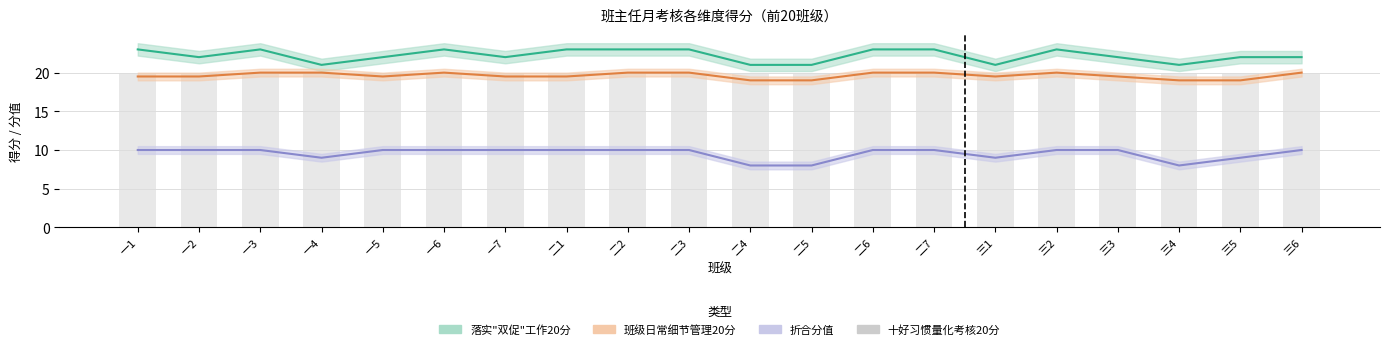

True or false: 十好习惯量化考核20分 has a value of 20.0 at 一5.

True